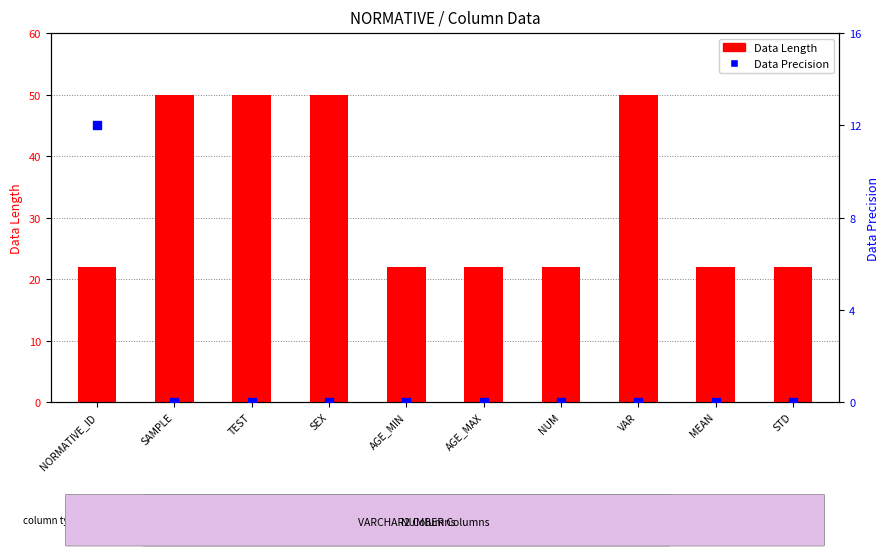

At which category is the sum across all series the highest?

SAMPLE